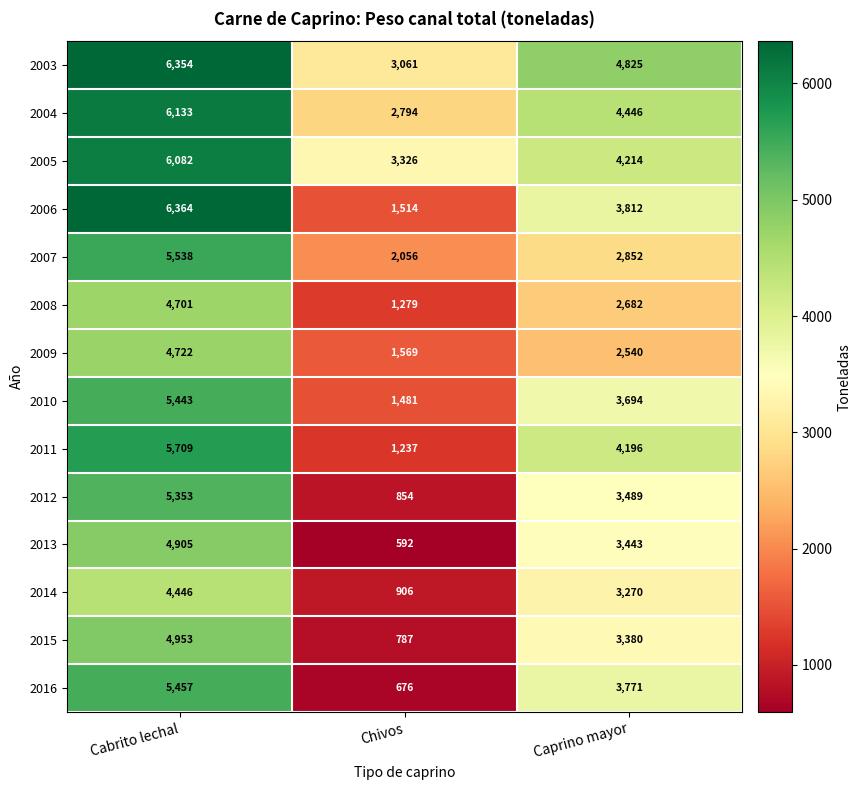

At Caprino mayor, list the series in order from largest to smallest.

2003, 2004, 2005, 2011, 2006, 2016, 2010, 2012, 2013, 2015, 2014, 2007, 2008, 2009